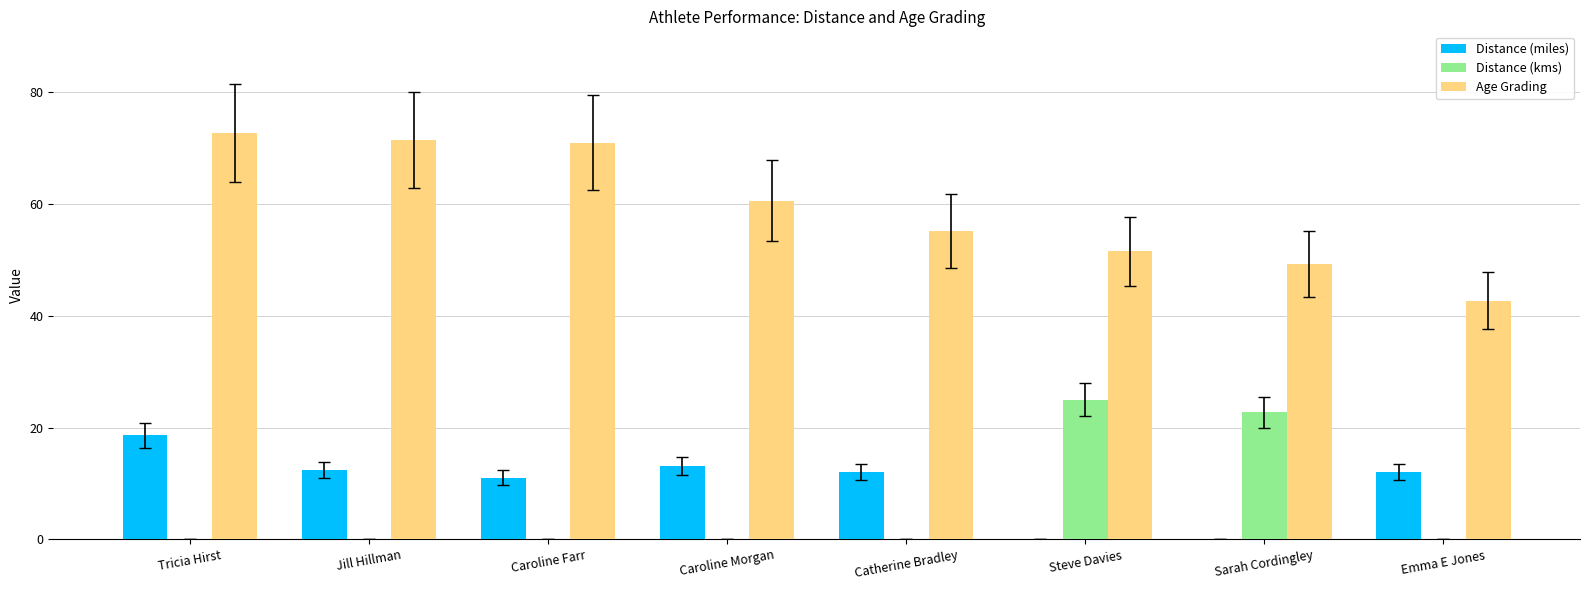

What is the sum of the Age Grading values at Steve Davies and Emma E Jones?

94.2